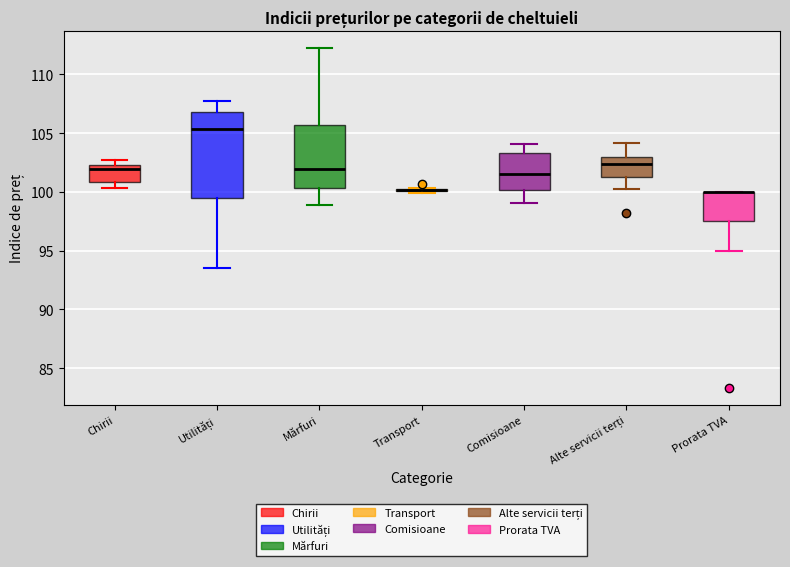

Reading left to right, transcribe this box plot: for each box, give where its median line is, the range the box spans, and where its two whiskers end, as read against the y-axis. The values are not printed on the chart, so give them approximately, as read against the axis.

Chirii: median 102.0, box 101.0 to 102.5, whiskers 100.5 to 103.0
Utilități: median 105.5, box 99.5 to 107.0, whiskers 93.5 to 107.5
Mărfuri: median 102.0, box 100.5 to 105.5, whiskers 99.0 to 112.0
Transport: box collapsed to a line at 100.0, whiskers 100.0 to 100.5
Comisioane: median 101.5, box 100.0 to 103.5, whiskers 99.0 to 104.0
Alte servicii terți: median 102.5, box 101.0 to 103.0, whiskers 100.0 to 104.0
Prorata TVA: median 100.0 (drawn on the box's upper edge), box 97.5 to 100.0, whiskers 95.0 to 100.0